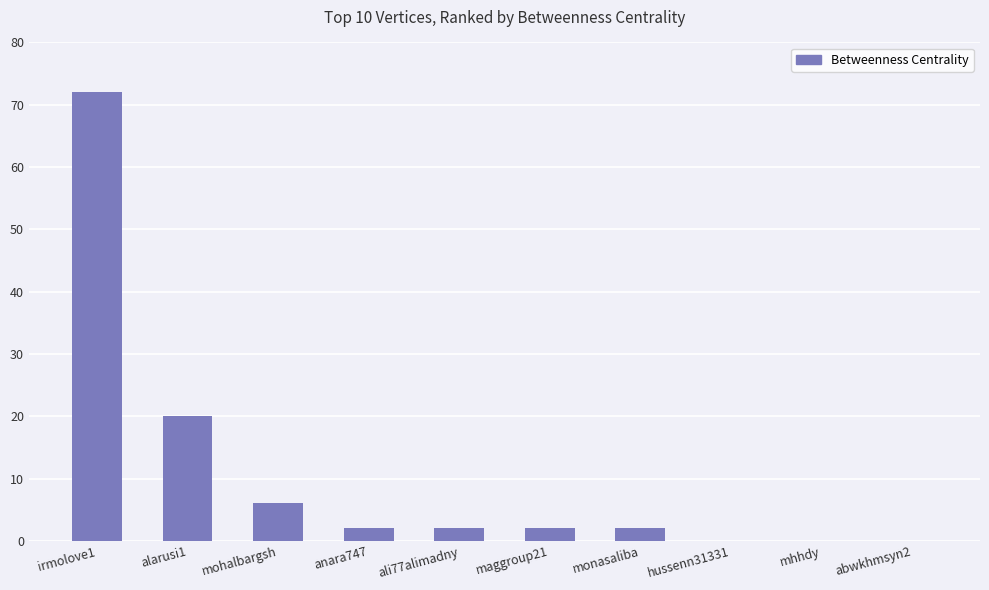

True or false: the data shows 0 at hussenn31331.

True